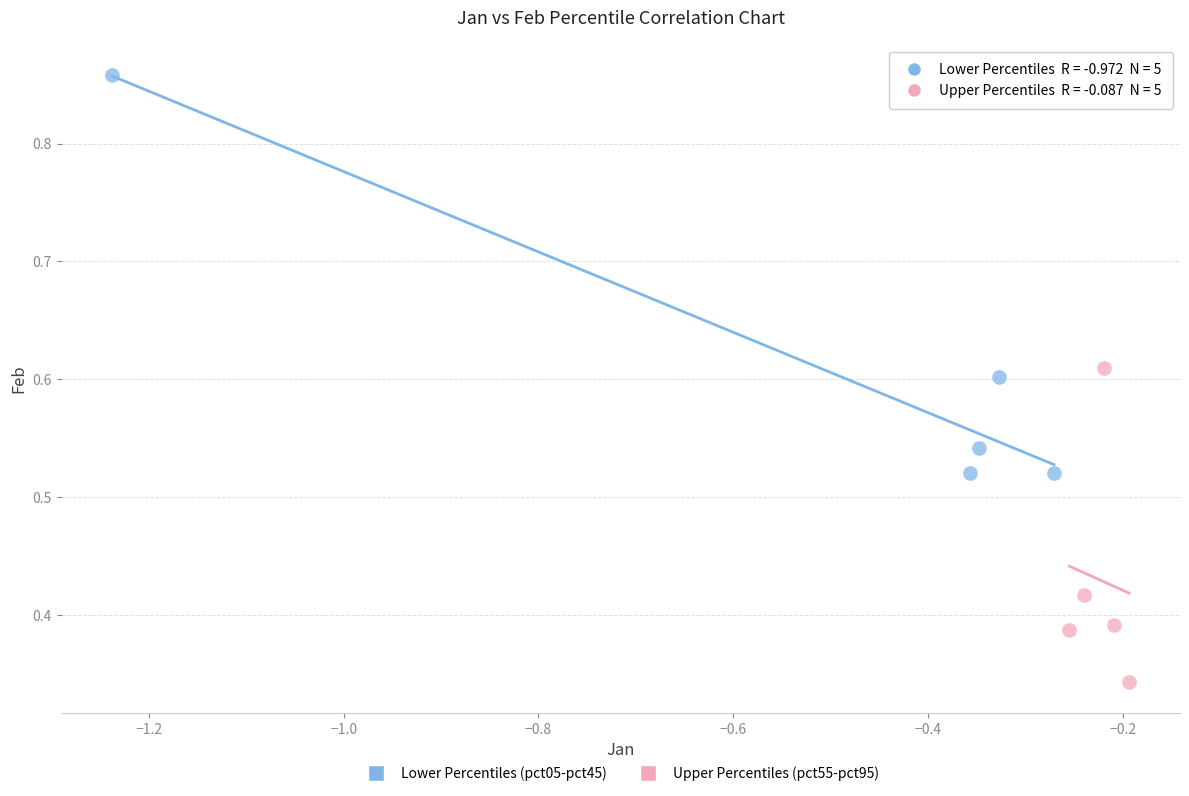

What are all the series names shown in the legend?

Lower Percentiles (pct05-pct45), Upper Percentiles (pct55-pct95)